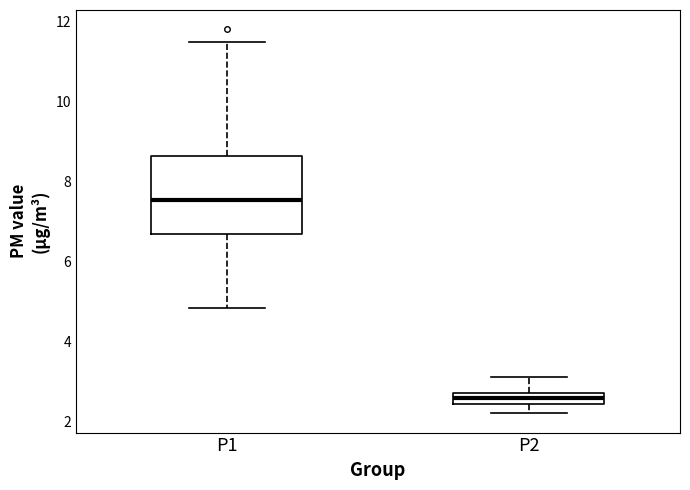

Which box is the tallest, from its lower edge to its upper edge?

P1